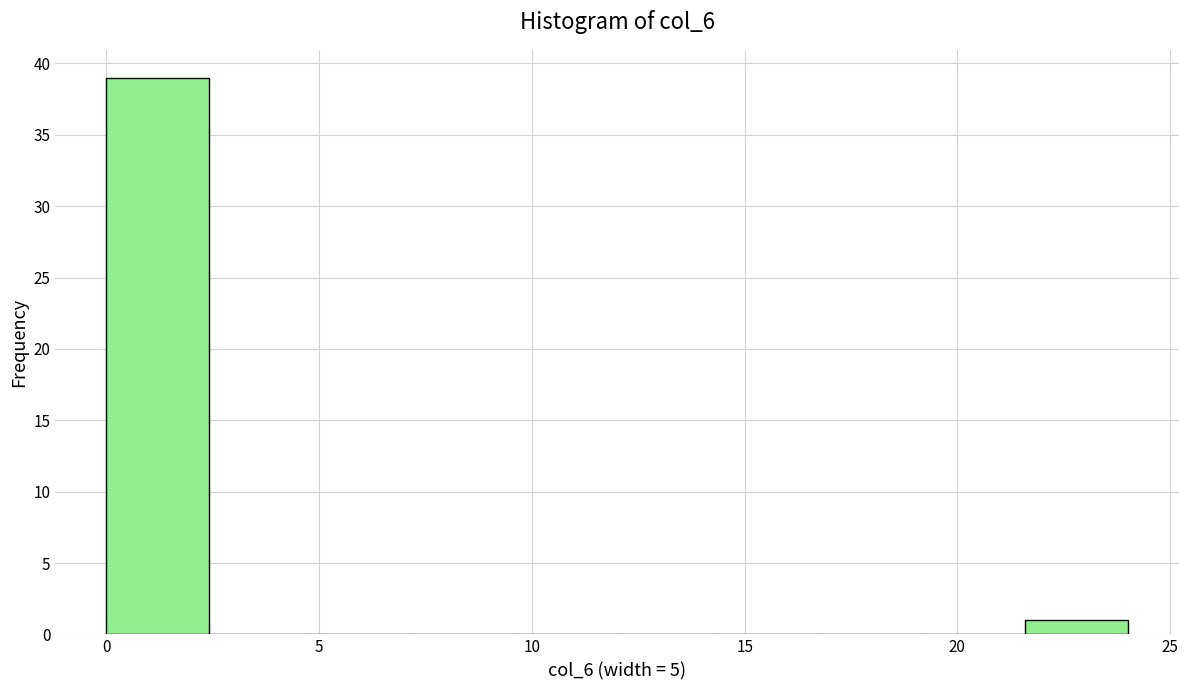

Reading left to right, transcribe this chart: for each bar, give the range it covers on the x-axis and its height. Neither the bar edges nor the heights are printed on the chart, so give them approximately, as read against the axes.

0.0 to 2.4: 39
2.4 to 4.8: 0
4.8 to 7.2: 0
7.2 to 9.6: 0
9.6 to 12.0: 0
12.0 to 14.4: 0
14.4 to 16.8: 0
16.8 to 19.2: 0
19.2 to 21.6: 0
21.6 to 24.0: 1